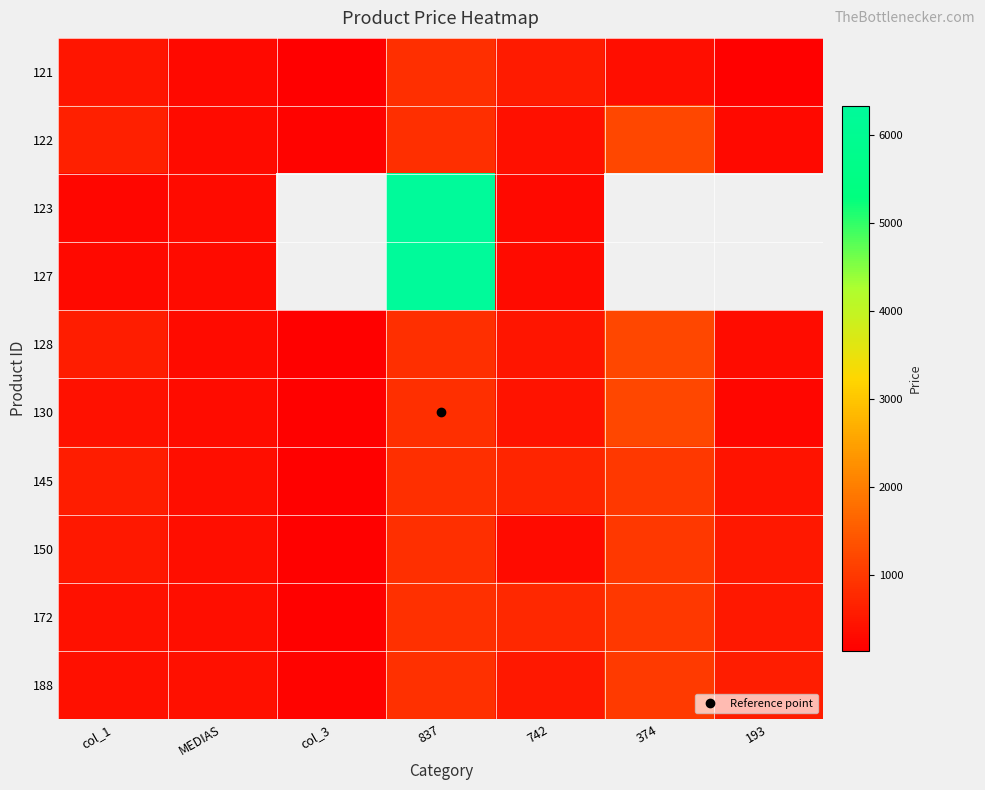

At which category is the sum across all series the highest?

837